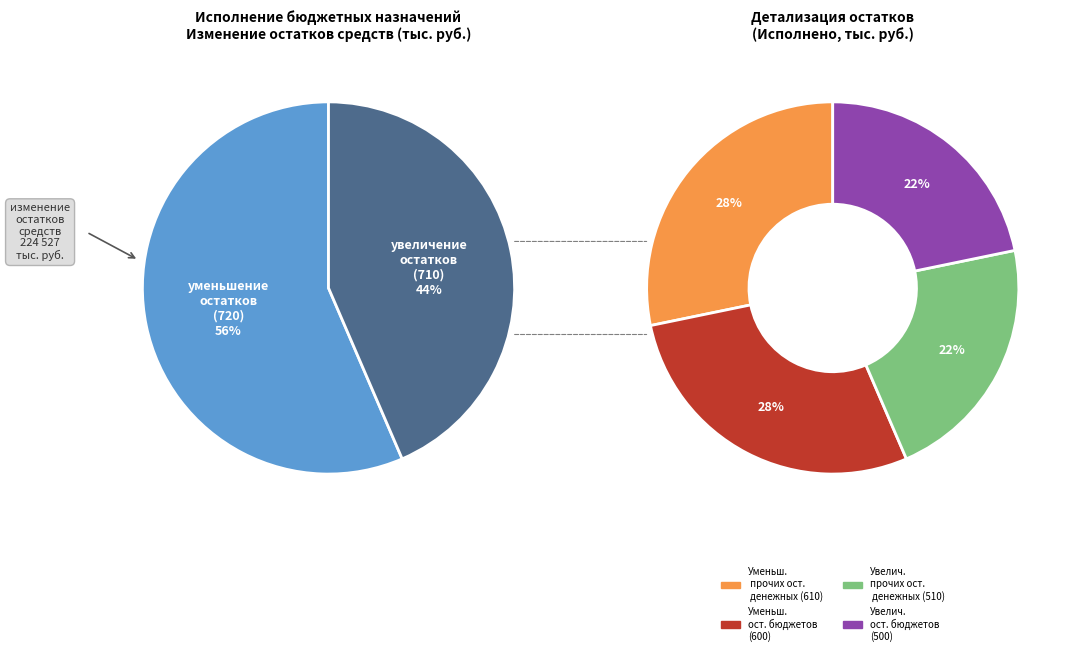

Is there a majority slice in this chart?

No